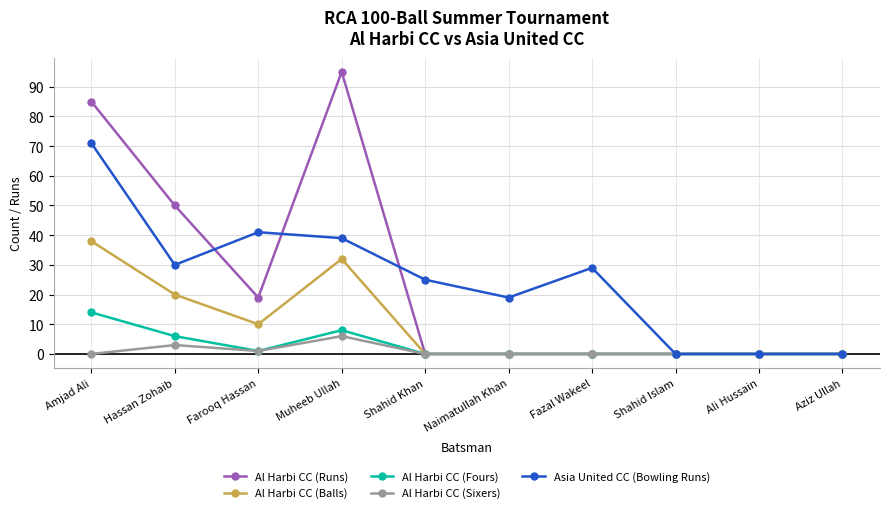

Which category has the highest value across all series?

Muheeb Ullah